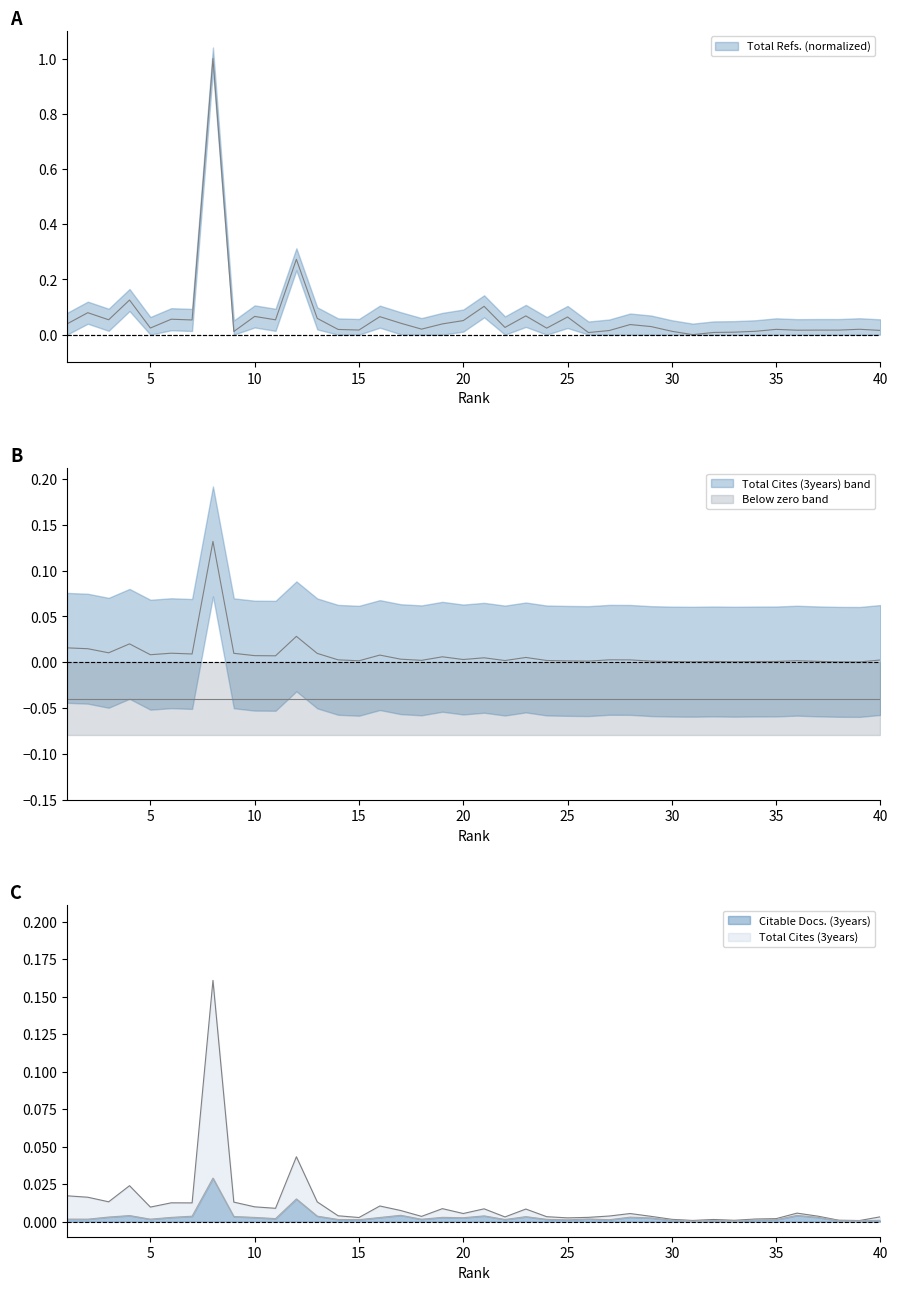

At 40, list the series in order from smallest to largest.

Citable Docs. (3years), Total Cites (3years), Total Refs.